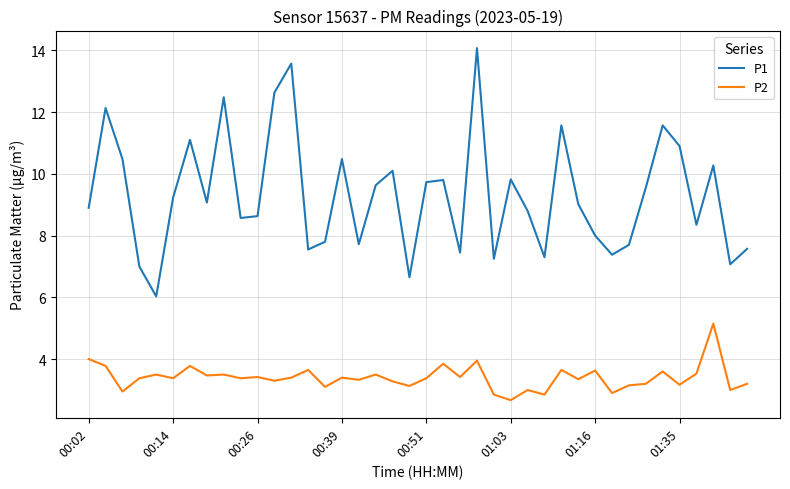

True or false: P1 and P2 cross at least once.

False